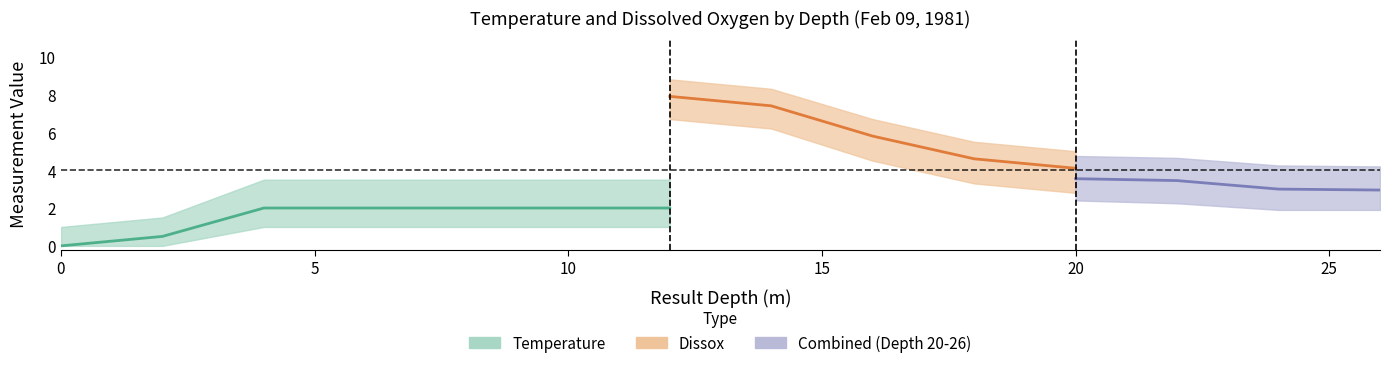

Is the value of Dissox at 18 greater than the value of Temperature at 22?

Yes